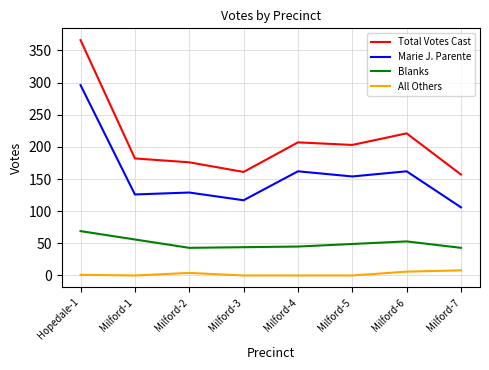

What is the difference between the All Others values at Milford-1 and Milford-2?

4